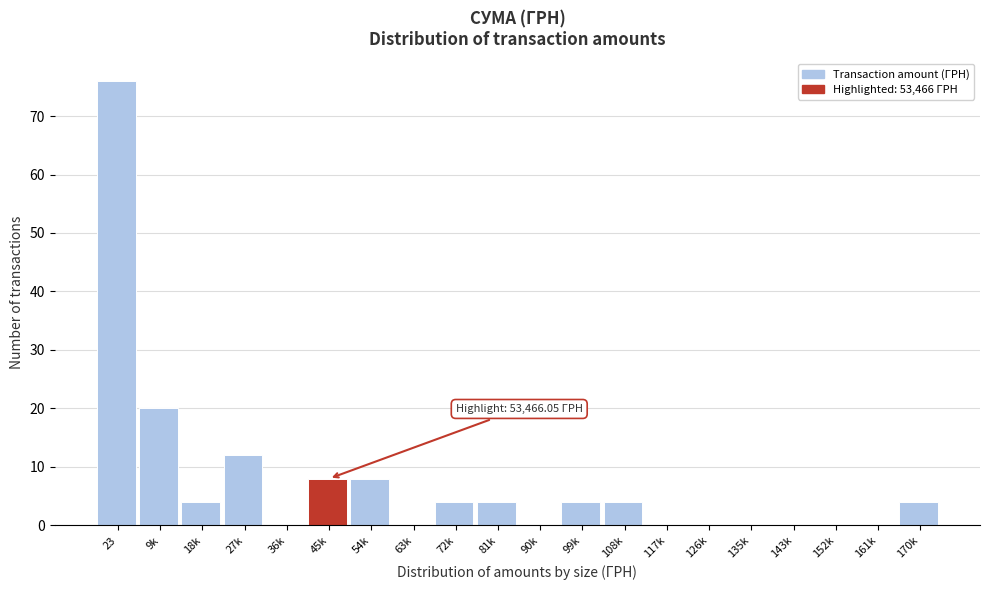

Reading right to left, list all the values displayed in this chart.

170k=4	161k=0	152k=0	143k=0	135k=0	126k=0	117k=0	108k=4	99k=4	90k=0	81k=4	72k=4	63k=0	54k=8	45k=8	36k=0	27k=12	18k=4	9k=20	23=76